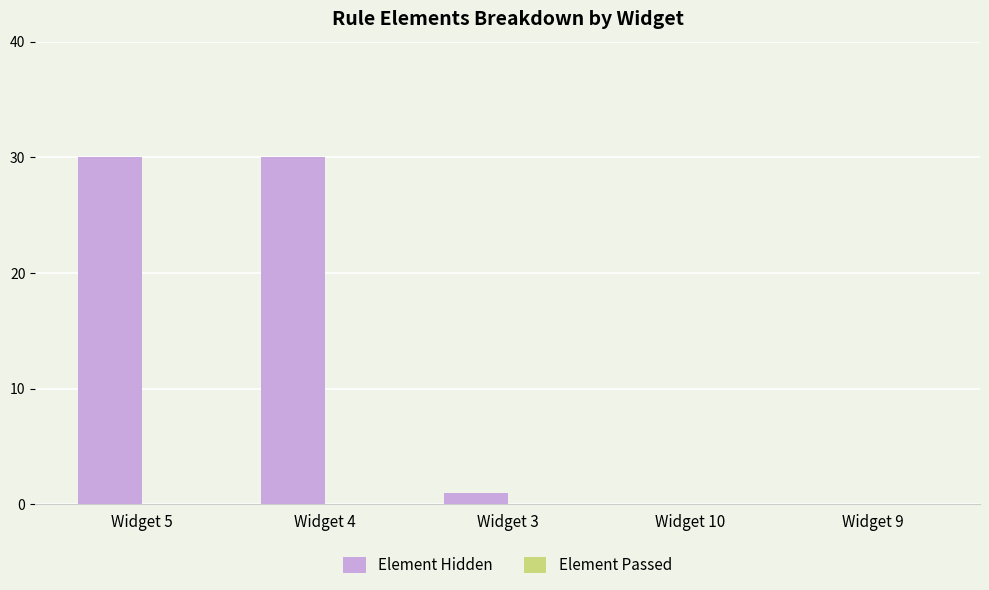

Count the number of categories in the chart.

5